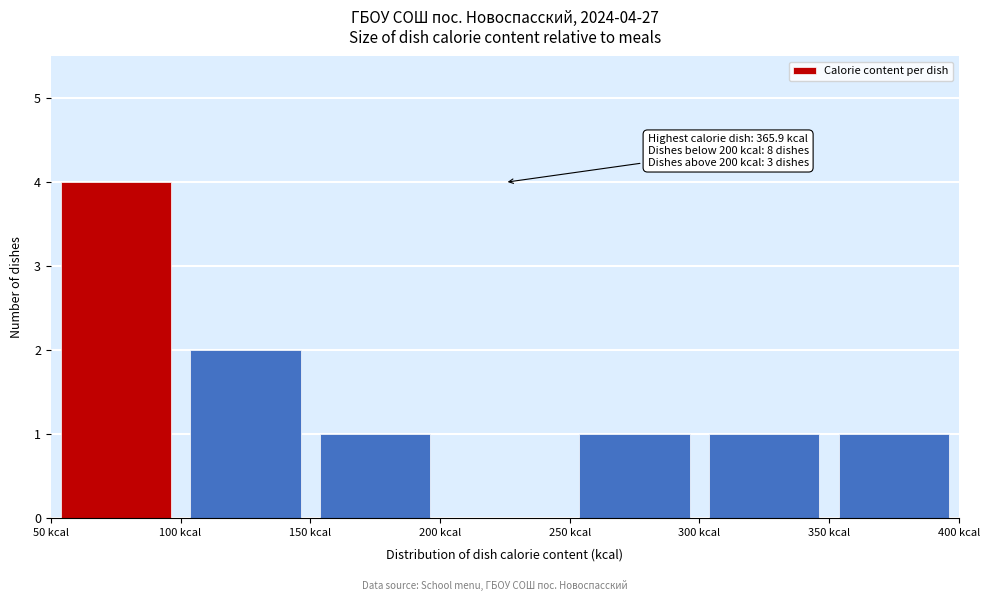

Over which range of the x-axis is the bar tallest?

50 to 100